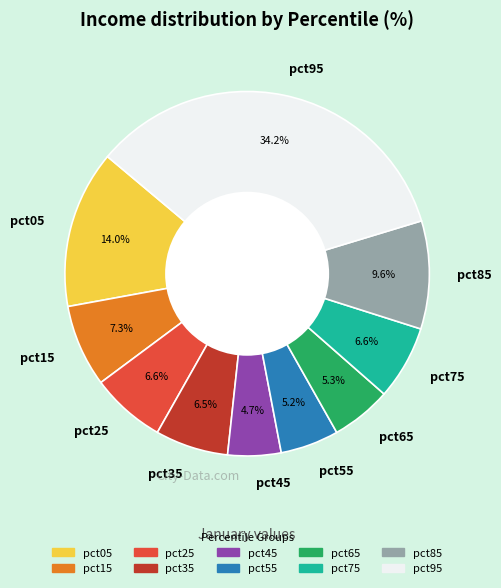

Combined, what portion of the pie is pct95 and pct05?

48.2%